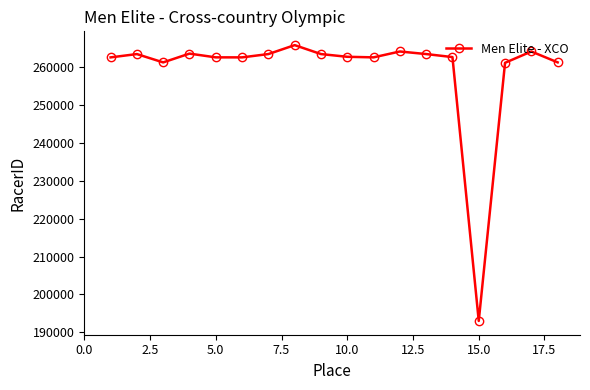

What is the value of the 18th point from the left?

261244